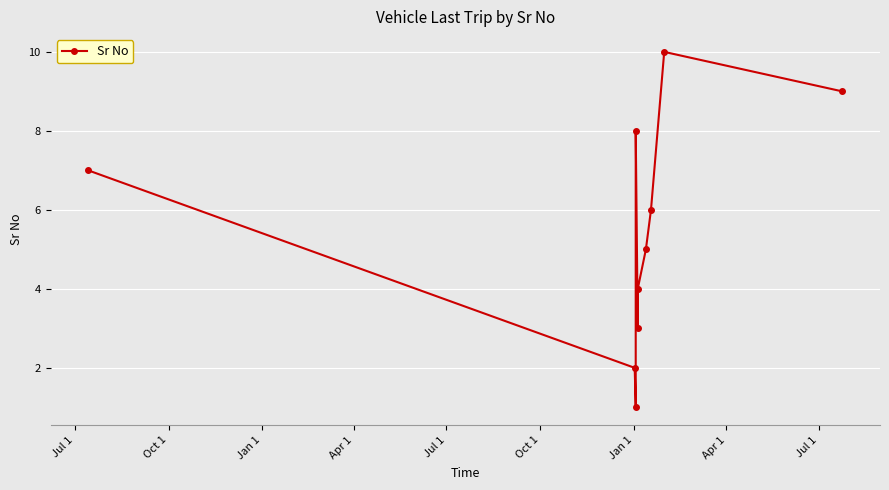

True or false: the data has more than 1 interior local peaks.

True